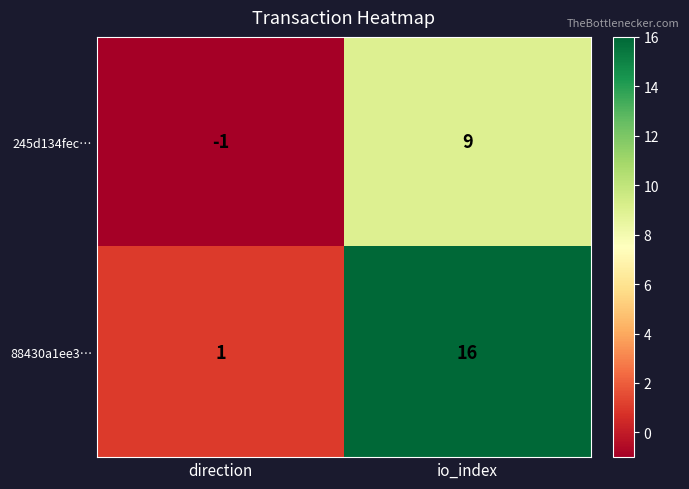

At which category does the chart reach its minimum across all series?

direction